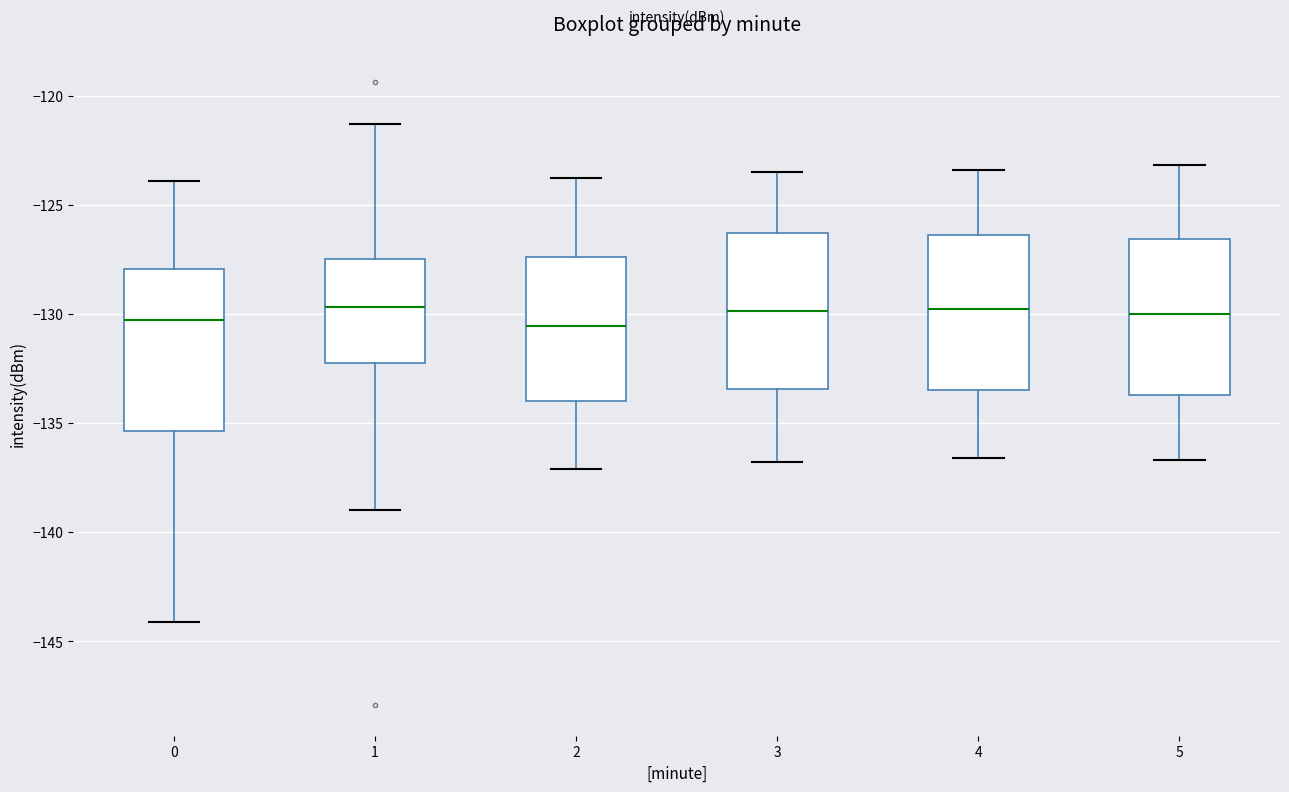

Reading left to right, transcribe this box plot: for each box, give where its median line is, the range the box spans, and where its two whiskers end, as read against the y-axis. The values are not printed on the chart, so give them approximately, as read against the axis.

0: median -130.5, box -135.5 to -128.0, whiskers -144.0 to -124.0
1: median -129.5, box -132.0 to -127.5, whiskers -139.0 to -121.5
2: median -130.5, box -134.0 to -127.5, whiskers -137.0 to -124.0
3: median -130.0, box -133.5 to -126.5, whiskers -137.0 to -123.5
4: median -130.0, box -133.5 to -126.5, whiskers -136.5 to -123.5
5: median -130.0, box -133.5 to -126.5, whiskers -136.5 to -123.0